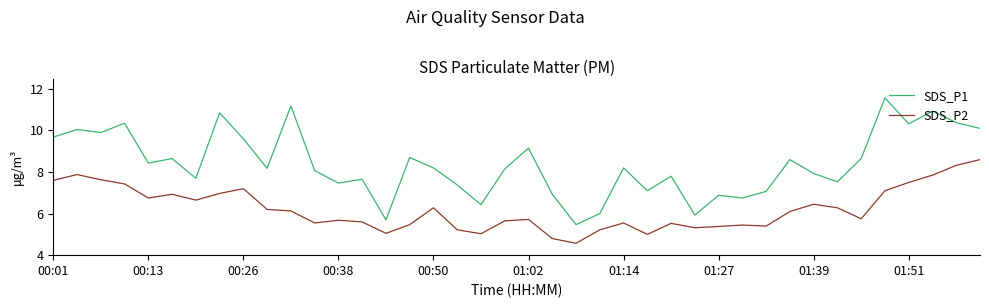

True or false: SDS_P1 has more than 2 interior local peaks.

True